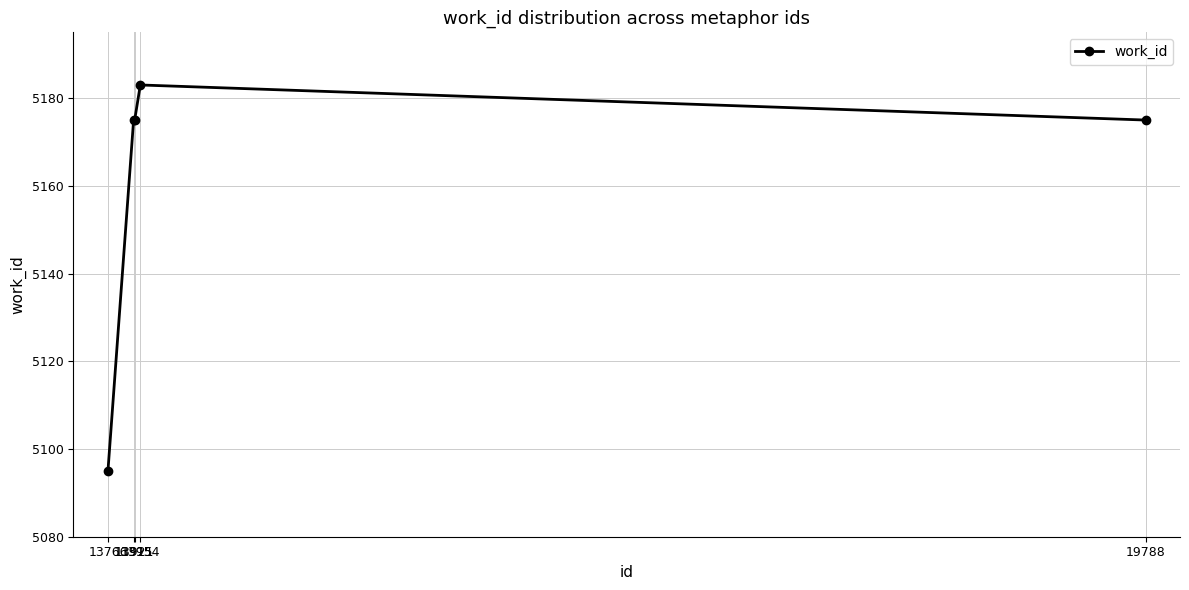

Approximately how many times larger is the value at 13921 compared to 13915?

1.0